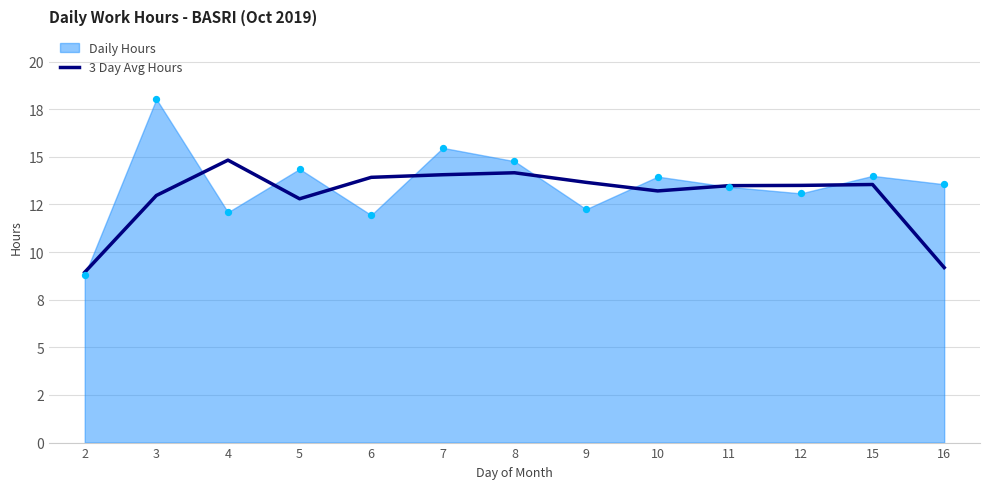

What is the change in value from 4 to 11?

-1.3